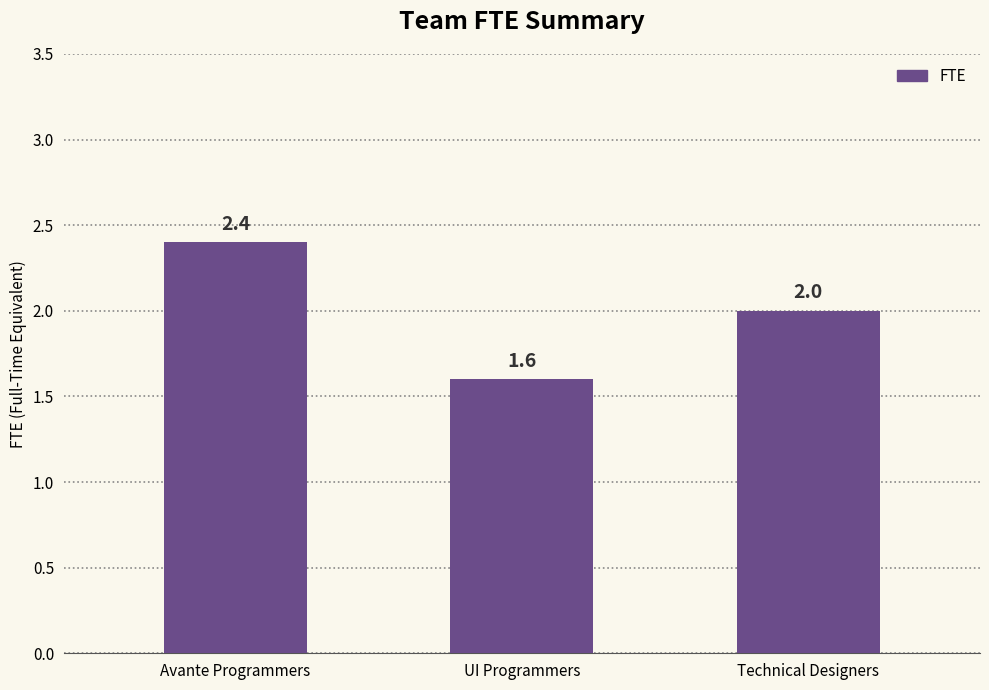

What is the sum of all values?

6.0